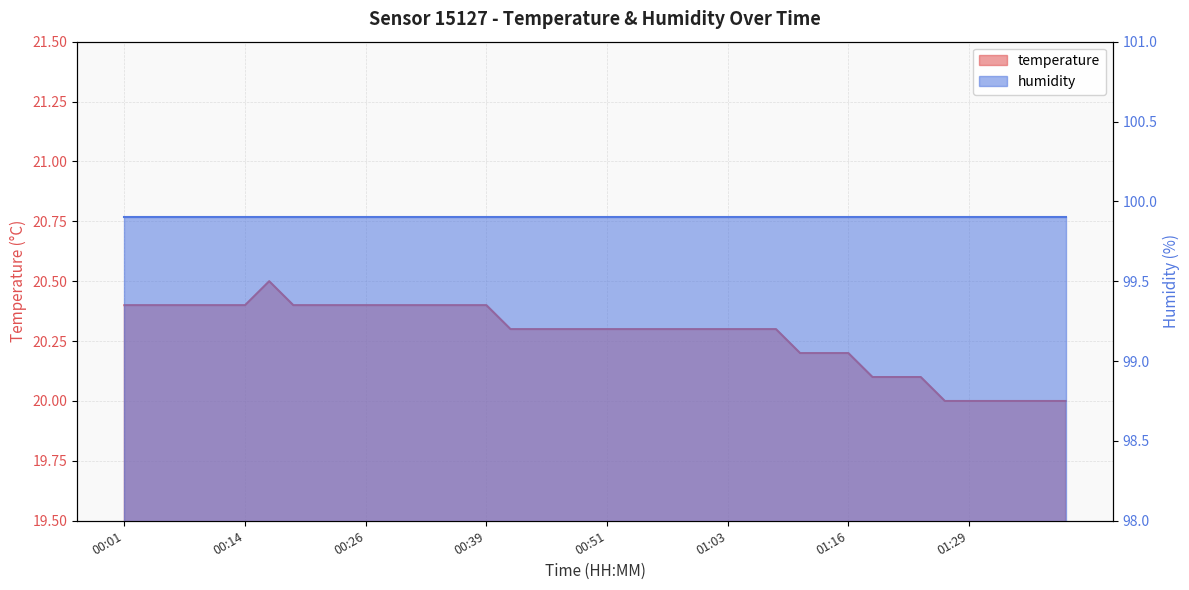

Reading left to right, list all the values displayed in this chart.

00:01=20.4	00:04=20.4	00:06=20.4	00:09=20.4	00:11=20.4	00:14=20.4	00:16=20.5	00:19=20.4	00:21=20.4	00:24=20.4	00:26=20.4	00:29=20.4	00:31=20.4	00:33=20.4	00:36=20.4	00:39=20.4	00:41=20.3	00:43=20.3	00:46=20.3	00:48=20.3	00:51=20.3	00:53=20.3	00:56=20.3	00:58=20.3	01:01=20.3	01:03=20.3	01:06=20.3	01:09=20.3	01:11=20.2	01:14=20.2	01:16=20.2	01:19=20.1	01:21=20.1	01:24=20.1	01:27=20.0	01:29=20.0	01:32=20.0	01:34=20.0	01:37=20.0	01:39=20.0